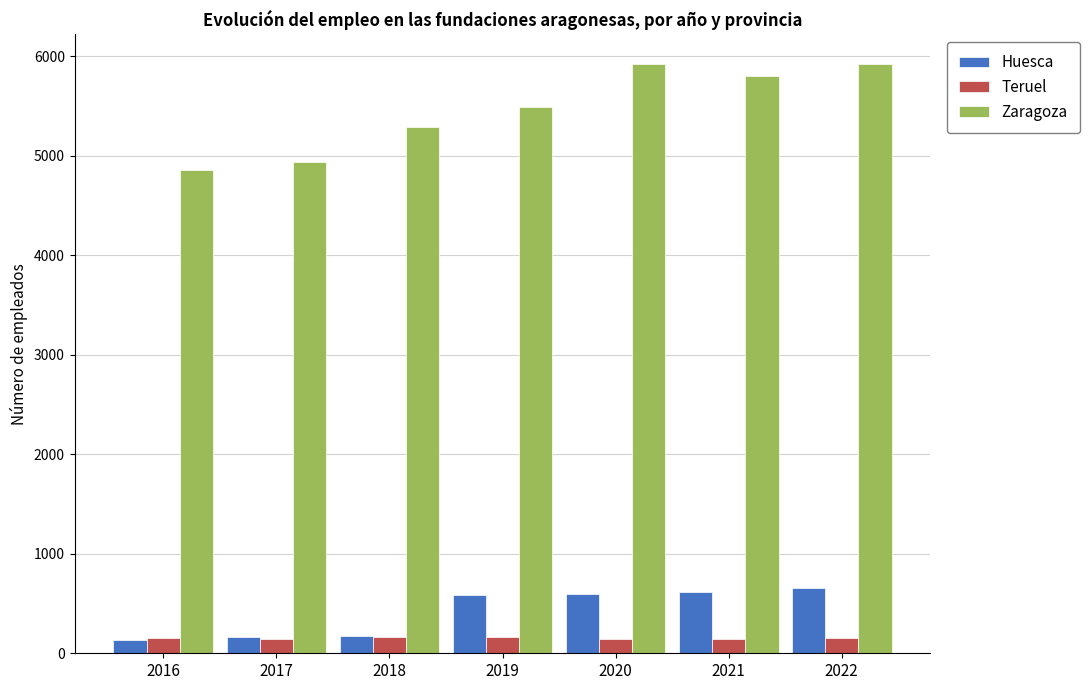

What is the total value across all series at 2022?

6723